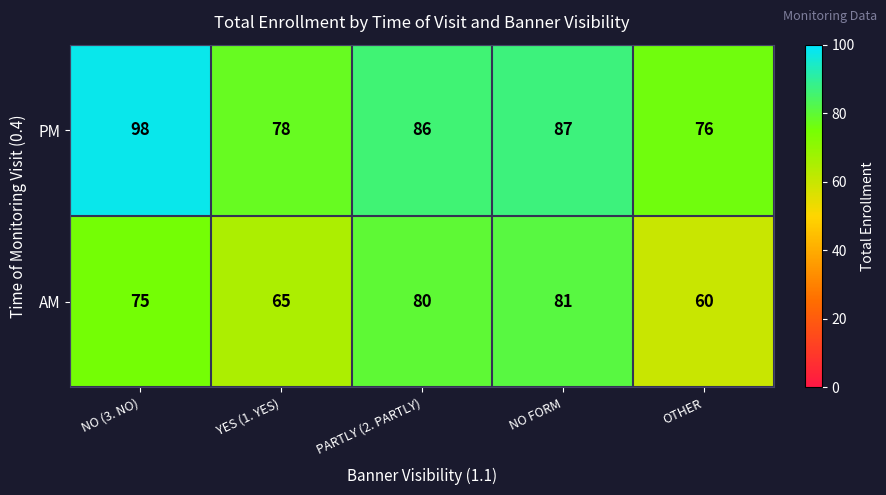

How many distinct data groups are displayed?

2